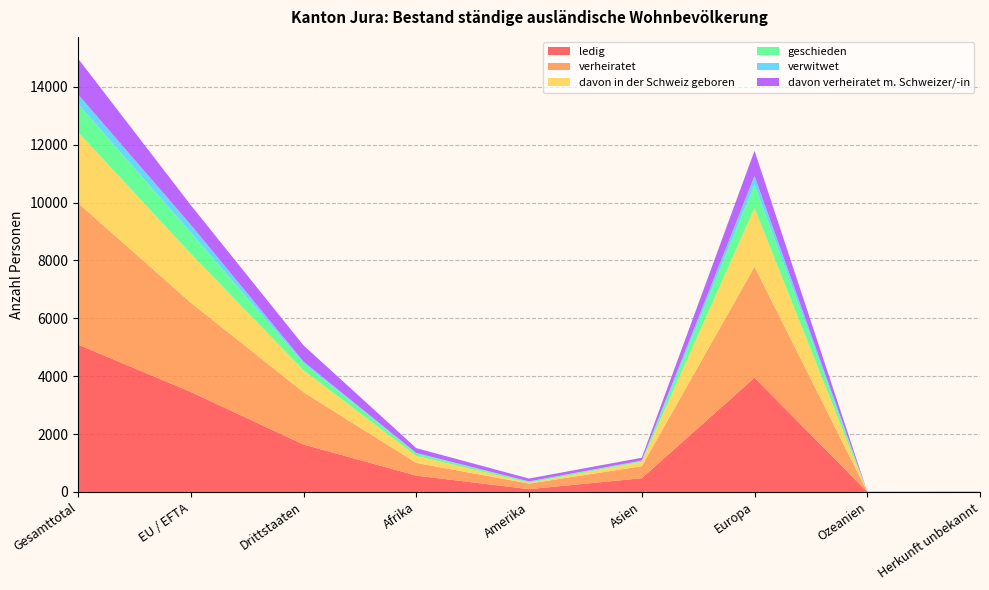

Reading left to right, what are all the values shown in this chart?

ledig: 5092	3455	1637	565	96	475	3945	2	9
verheiratet: 4891	3083	1808	439	193	414	3835	5	5
davon in der Schweiz geboren: 2452	1694	758	240	27	153	2032	0	0
geschieden: 974	731	243	88	45	30	811	0	0
verwitwet: 327	269	58	14	4	15	294	0	0
davon verheiratet m. Schweizer/-in: 1237	678	559	168	98	95	869	5	2